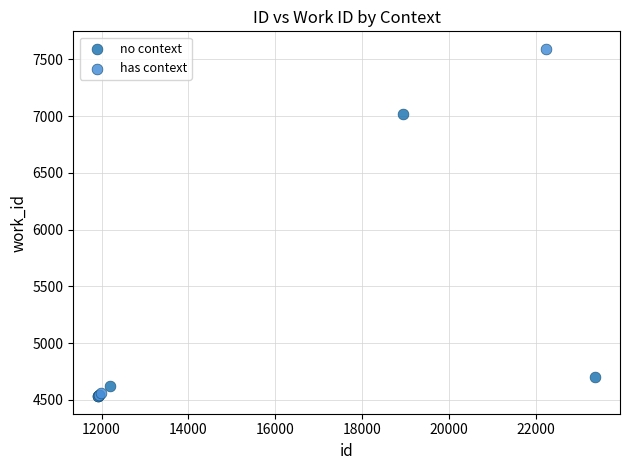

Which series reaches the maximum Y coordinate?

has context